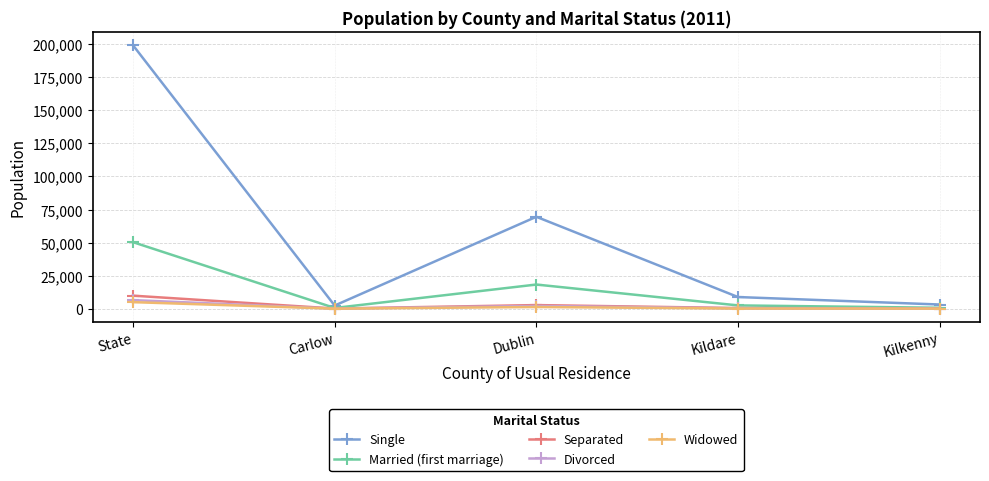

Which series has the largest range (max minus min)?

Single